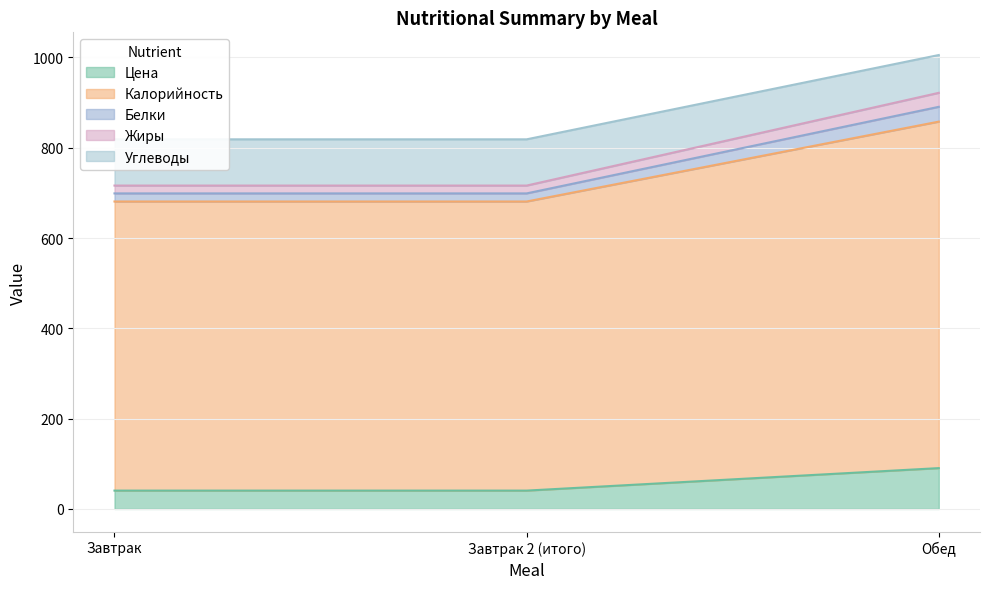

What is the minimum value for Цена?

40.6